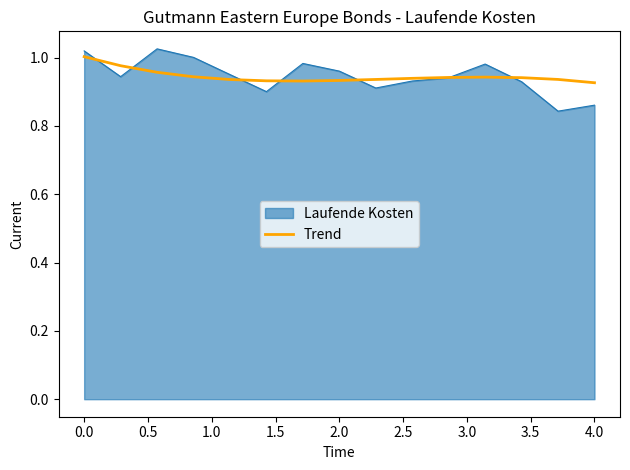

What is the greatest value displayed?

1.0